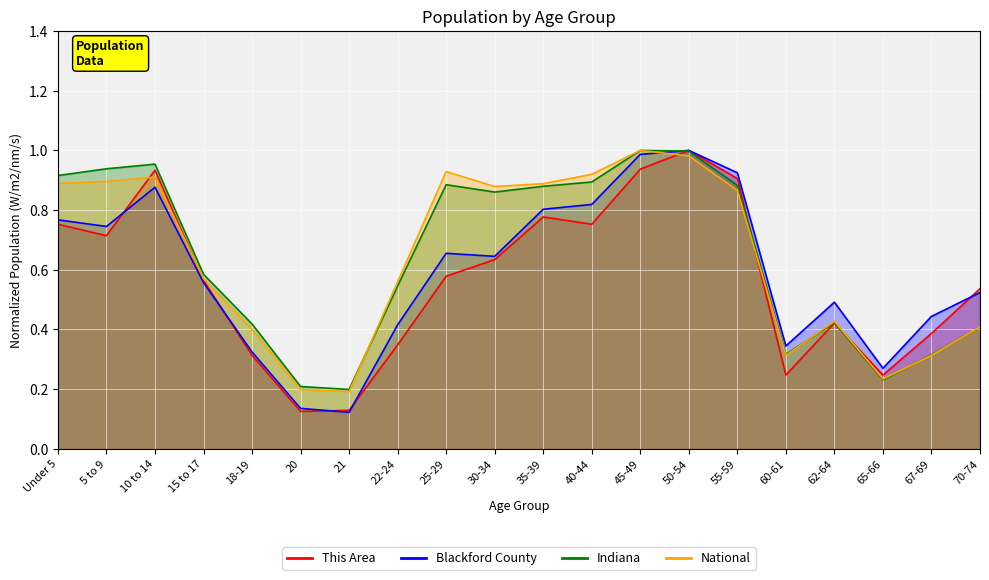

What are all the series names shown in the legend?

This Area, Blackford County, Indiana, National